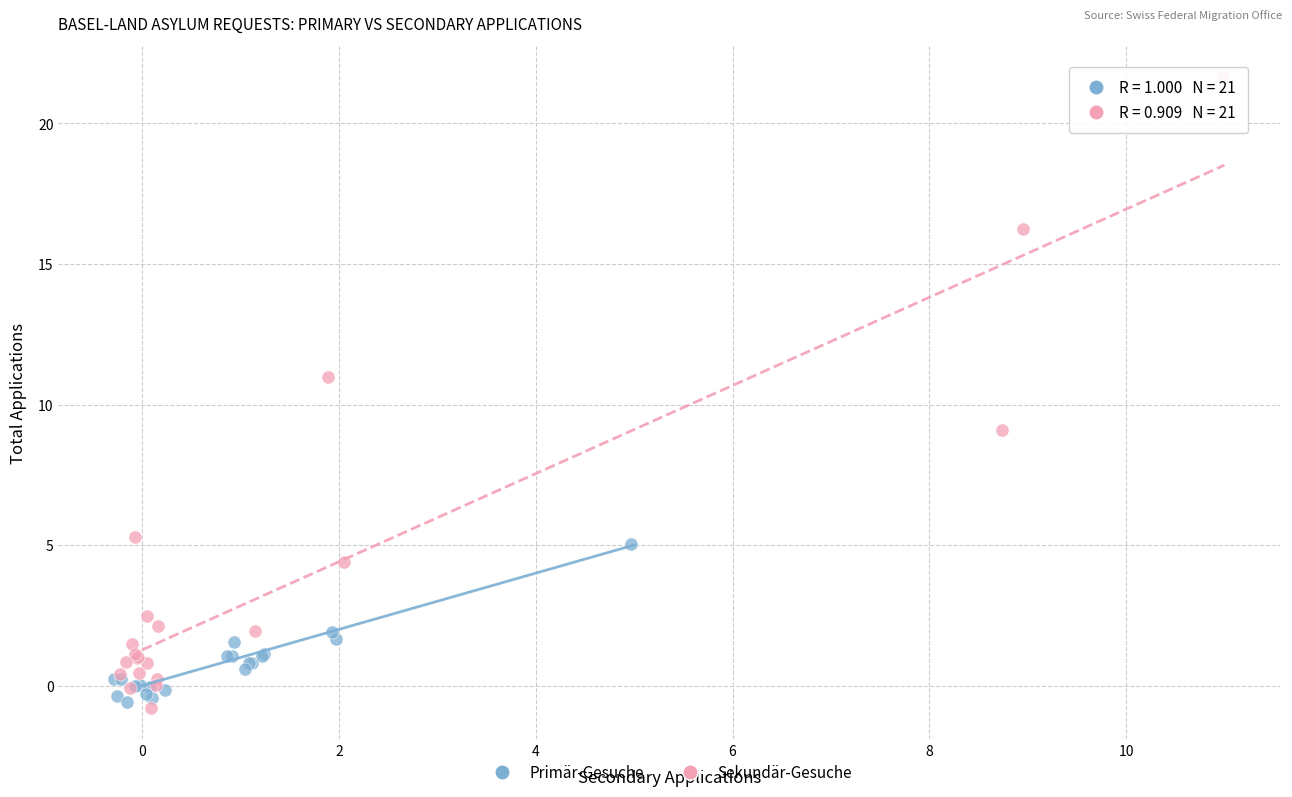

Which series has the largest Y range (max minus min)?

Sekundär-Gesuche